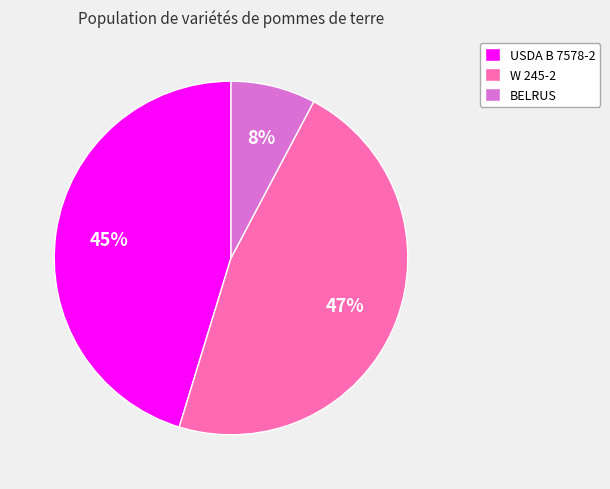

Which category has the smallest portion of the pie?

BELRUS